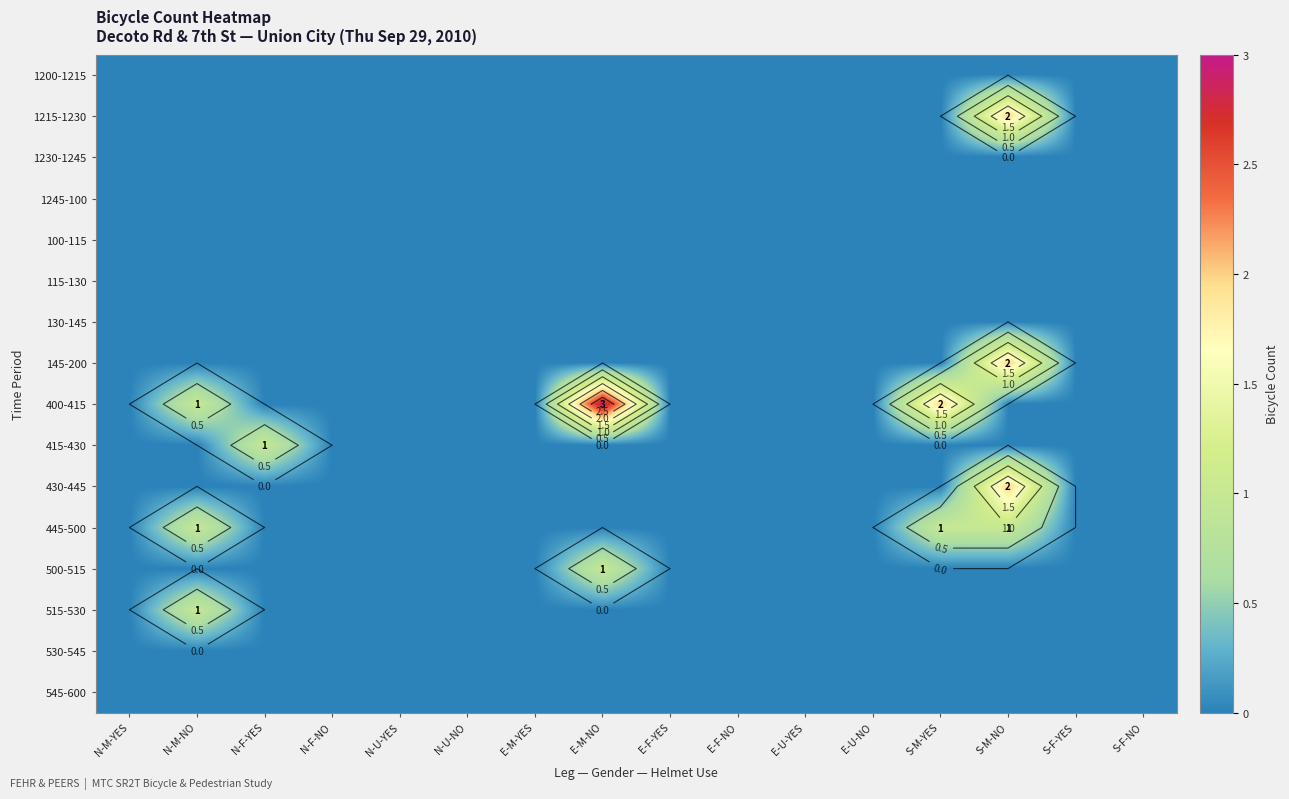

Which label corresponds to the largest value in the chart?

E-M-NO